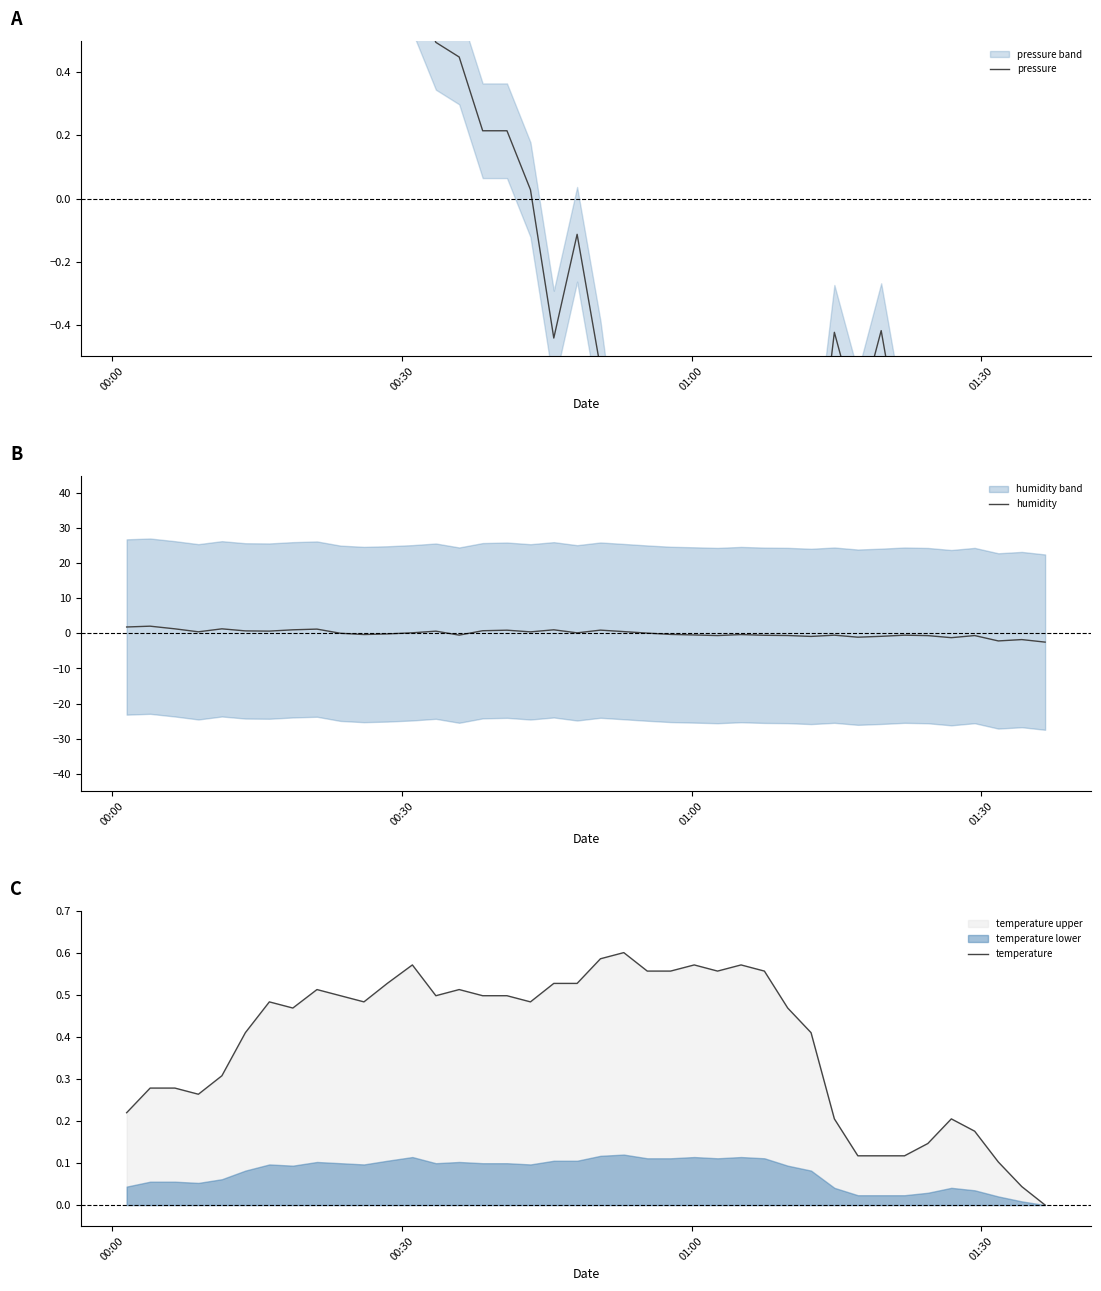

What is the lowest value of the humidity series?

-2.5